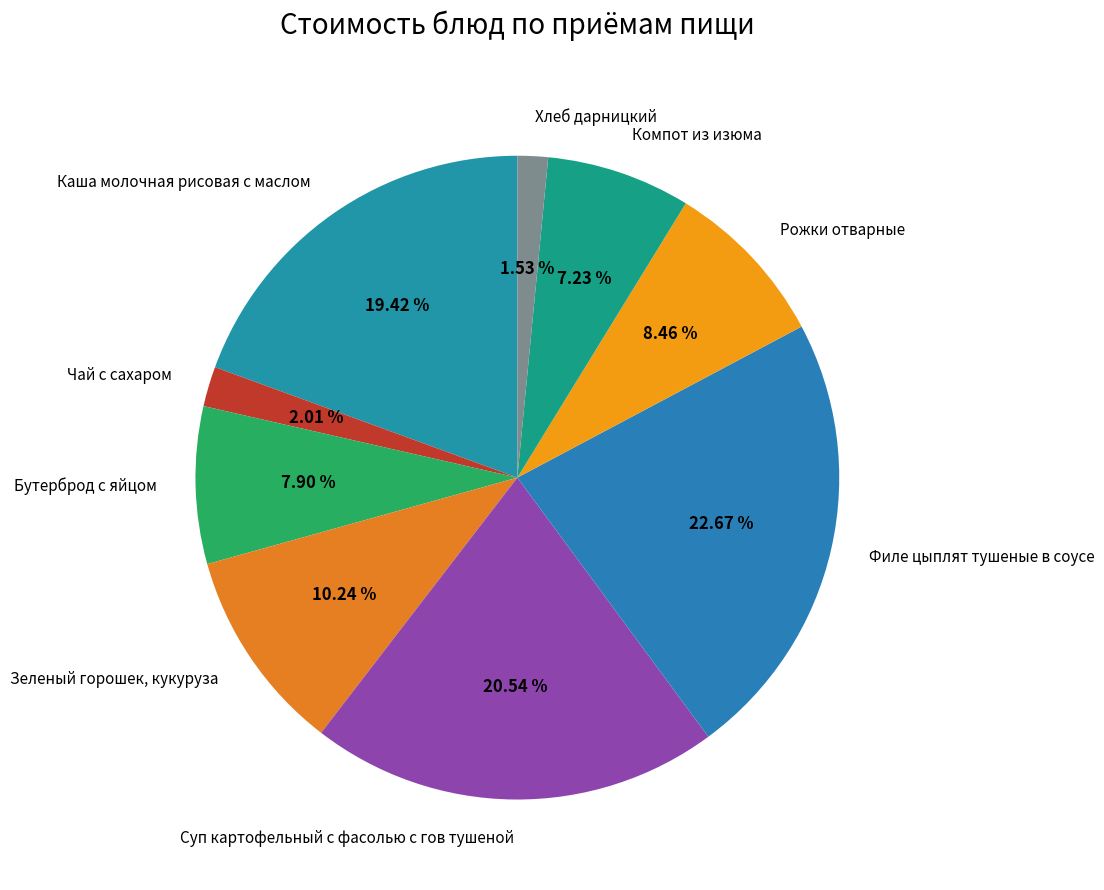

The Суп картофельный с фасолью с гов тушеной slice represents 21% of the pie. True or false?

True